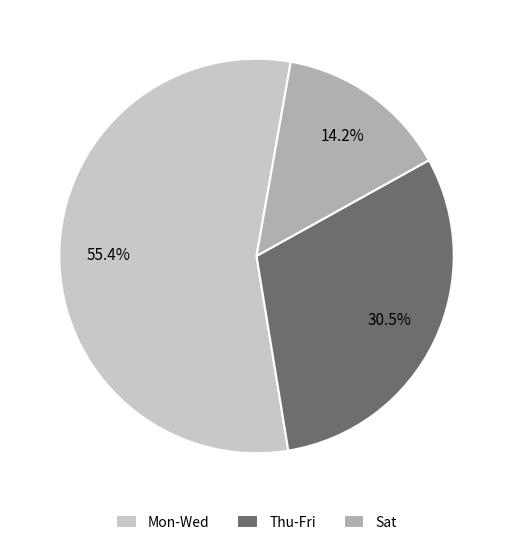

Approximately how many times larger is the value at Sat compared to Mon-Wed?

0.3